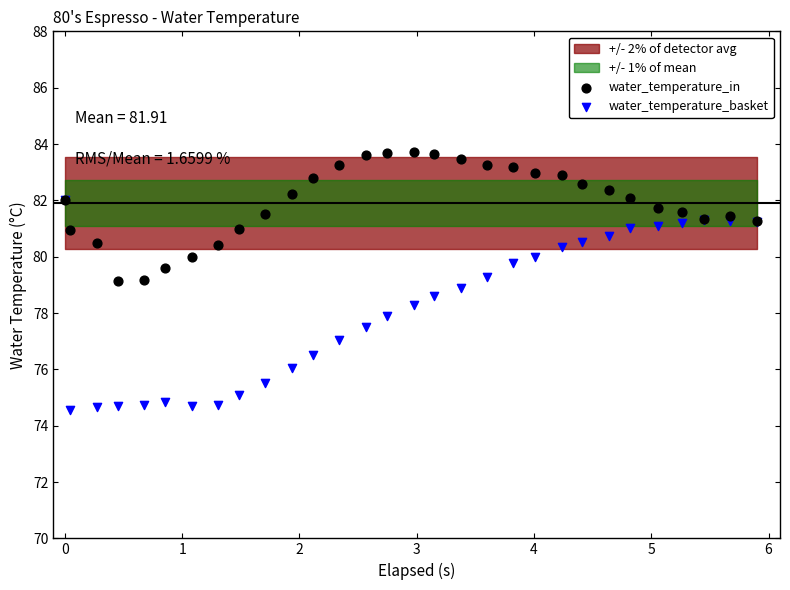

Which series contains the lowest Y value?

water_temperature_basket